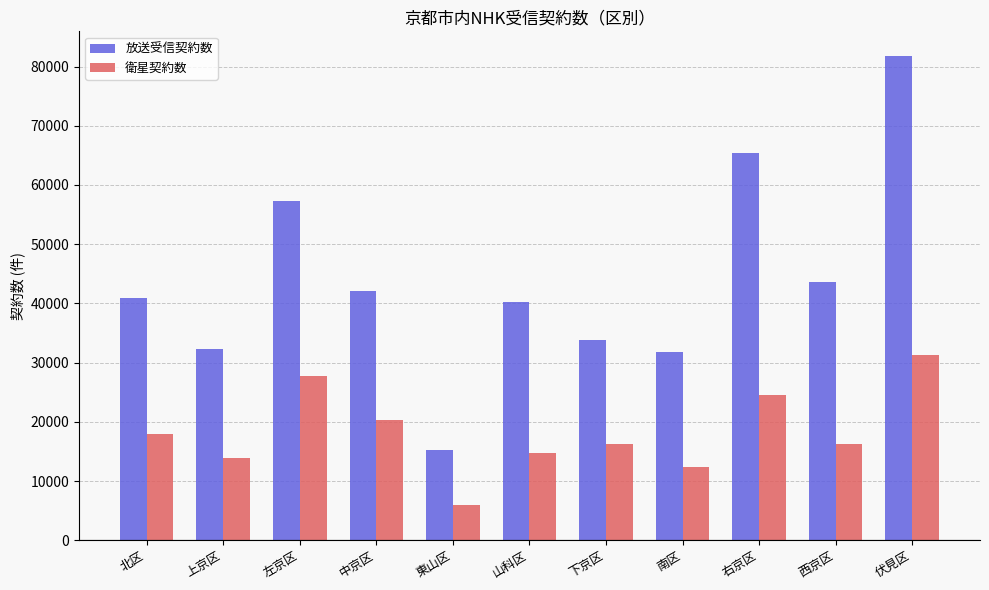

How many data points does each series have?

11